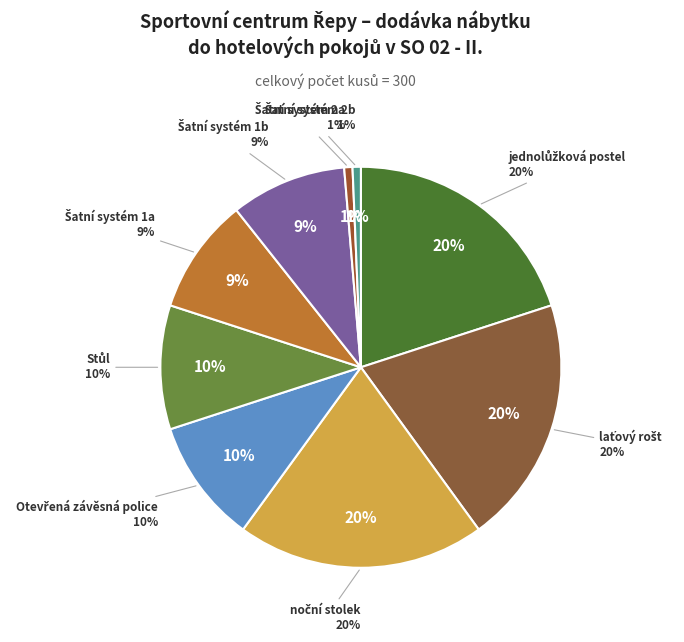

What is the total percentage of Stůl and Otevřená závěsná police?

20.0%